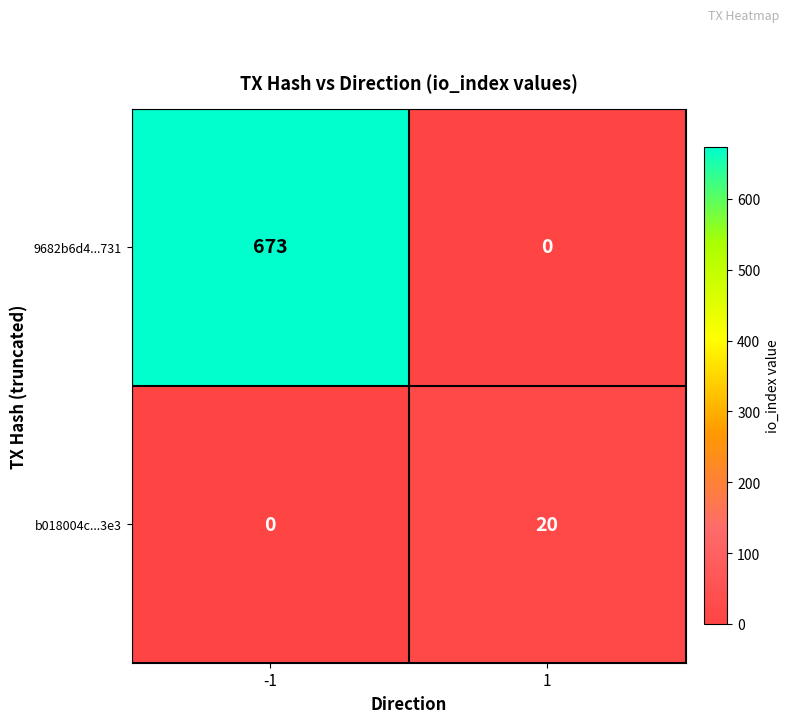

How many series are shown in this chart?

2